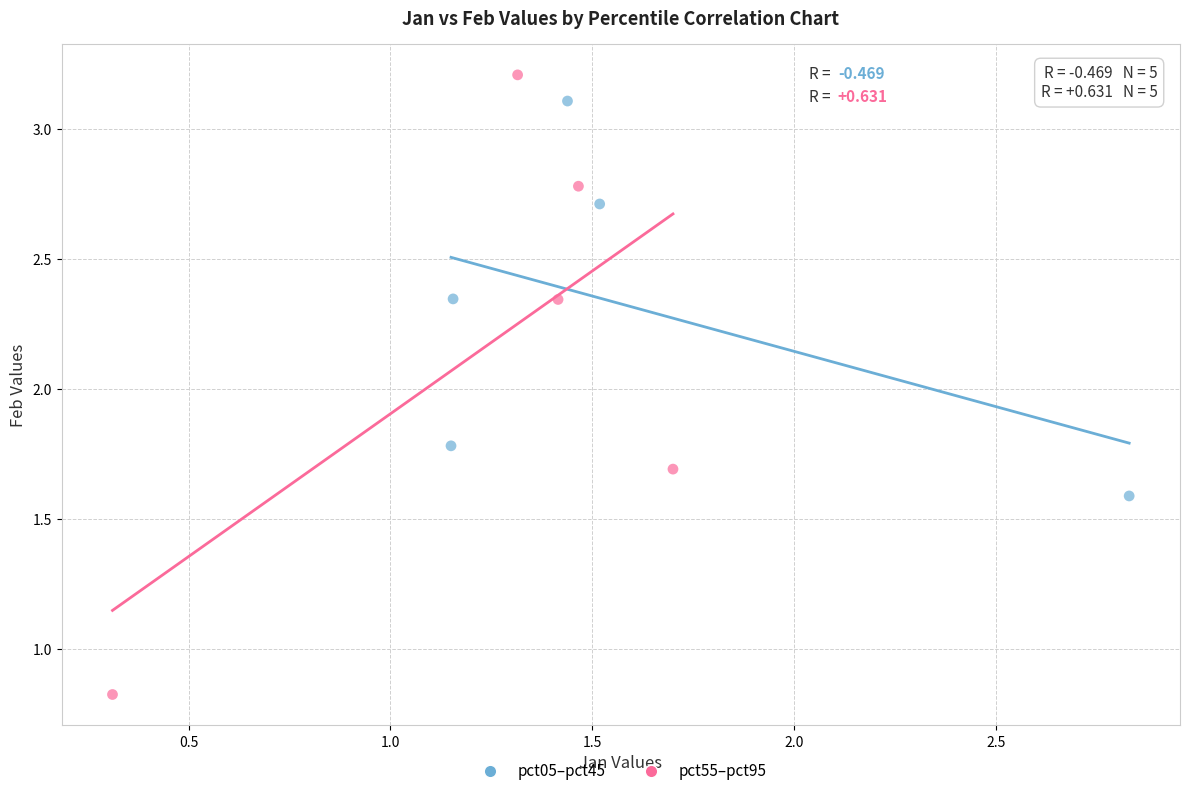

Which series contains the lowest Y value?

pct55–pct95